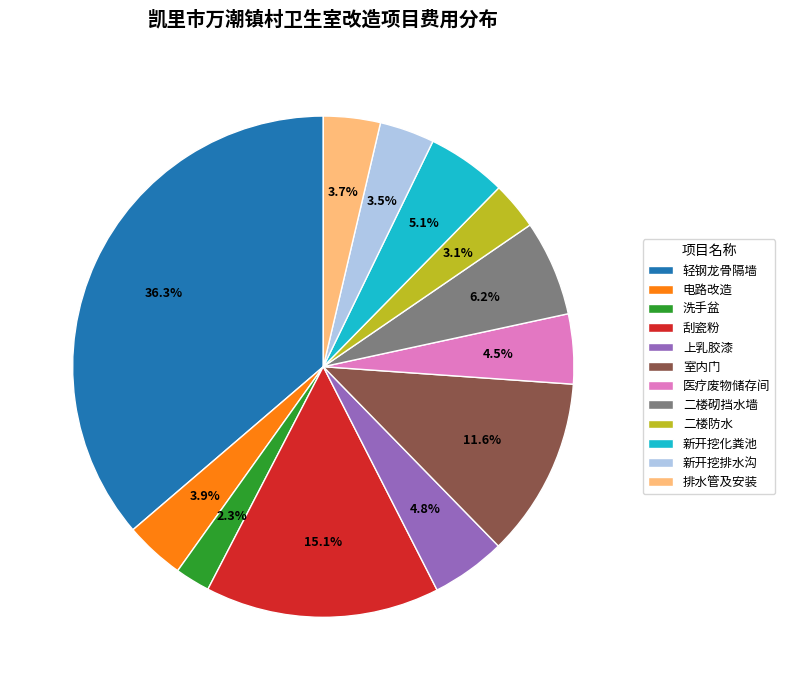

To the nearest percent, what portion does 轻钢龙骨隔墙 represent?

36%